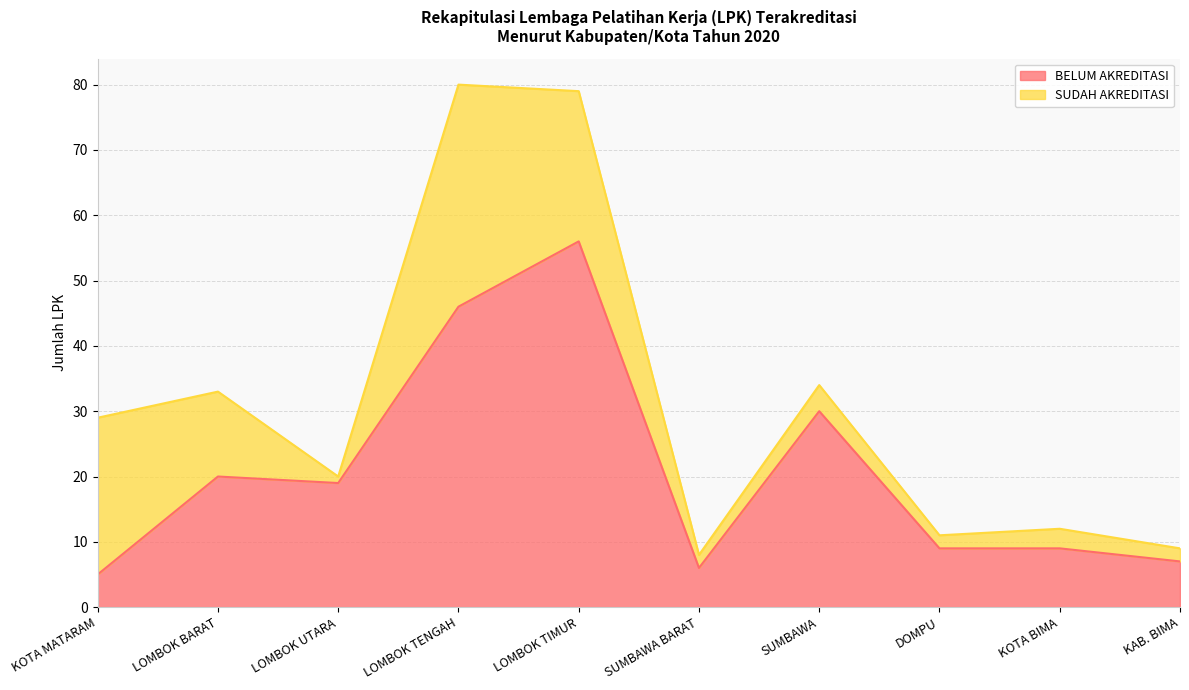

The chart shows a value of 20 at LOMBOK BARAT. True or false?

True